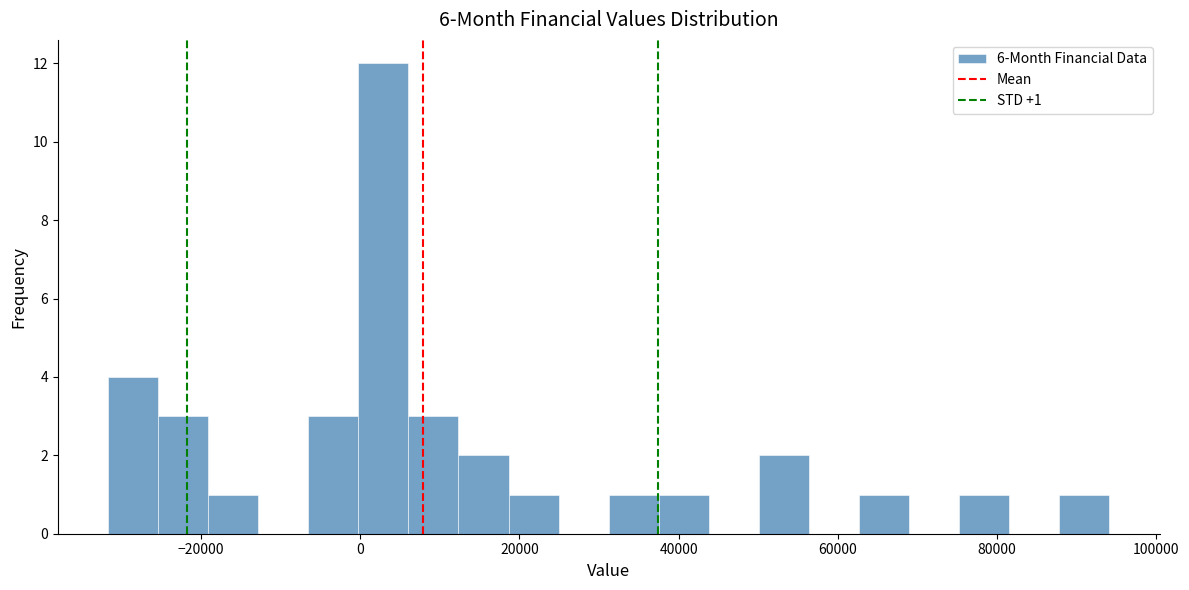

Read against the x-axis, roughly where is the centre of the tallest bar?

2000